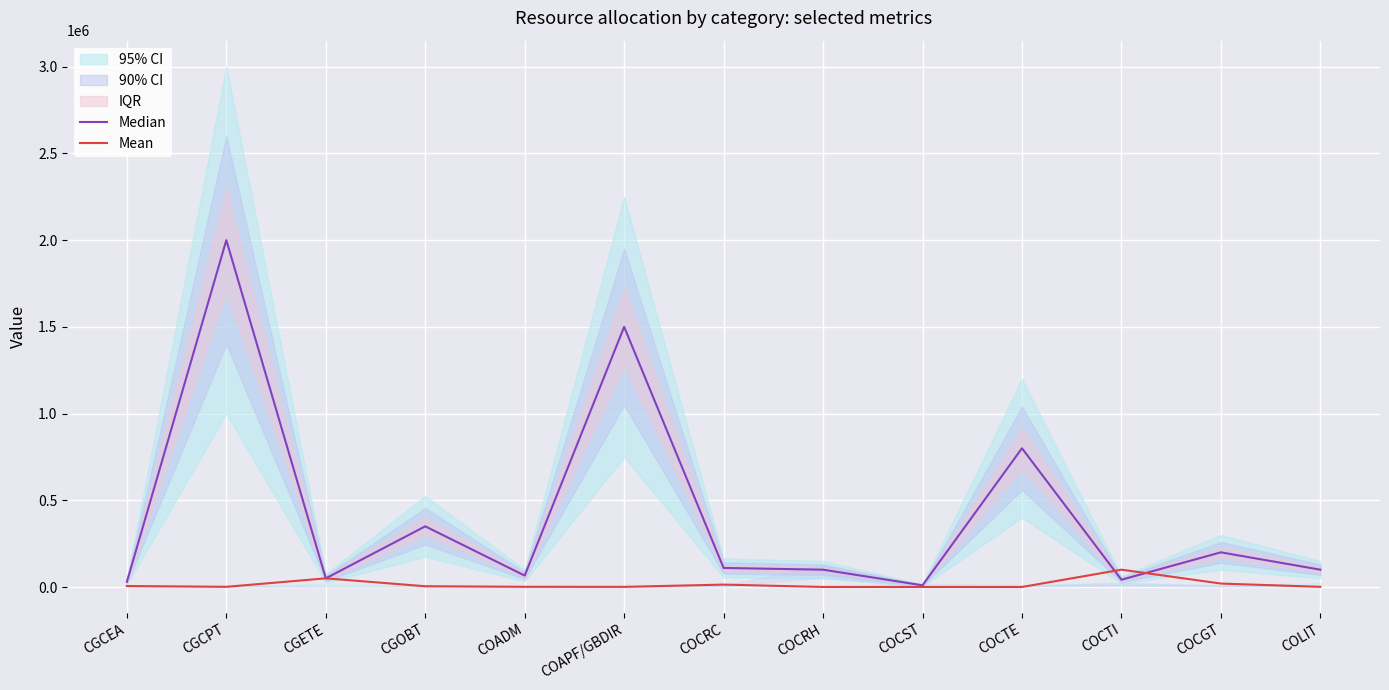

List the series in order of their peak value, highest first.

Median, Mean